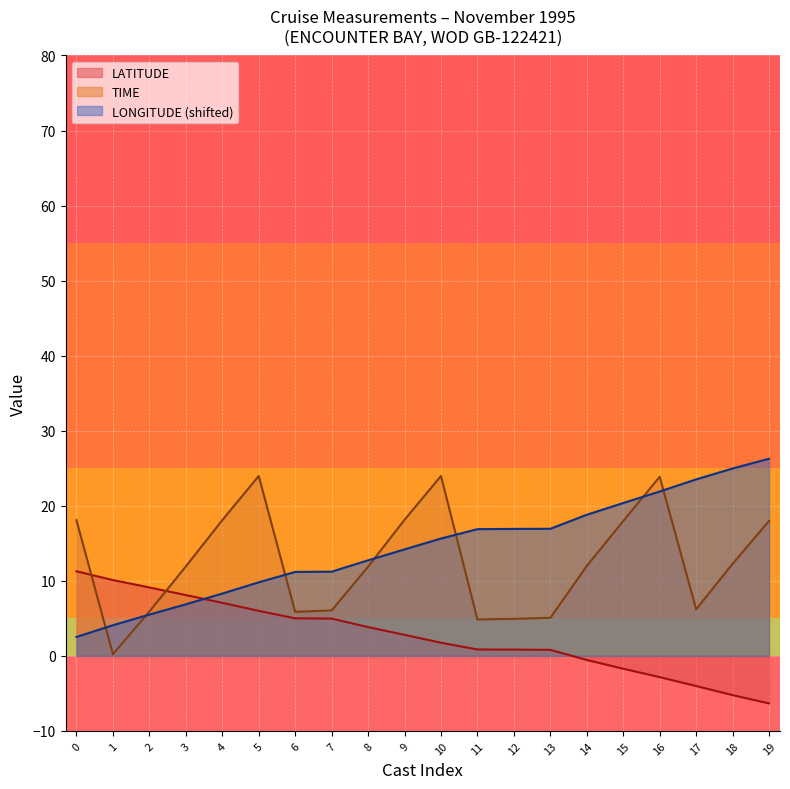

Reading left to right, transcribe all the data shown in this chart.

LATITUDE: 11.3	10.1	9.1	8.1	7.1	6.0	5.0	5.0	3.8	2.8	1.8	0.8	0.8	0.8	-0.6	-1.7	-2.8	-4.0	-5.2	-6.3
LONGITUDE: 2.5	4.1	5.5	6.9	8.3	9.8	11.2	11.2	12.7	14.2	15.6	16.9	16.9	16.9	18.8	20.4	21.9	23.5	25.0	26.3
TIME: 18.1	0.2	5.9	11.9	18.1	24.0	5.9	6.0	11.9	18.1	24.0	4.8	4.9	5.1	12.0	18.0	23.9	6.2	12.3	18.0